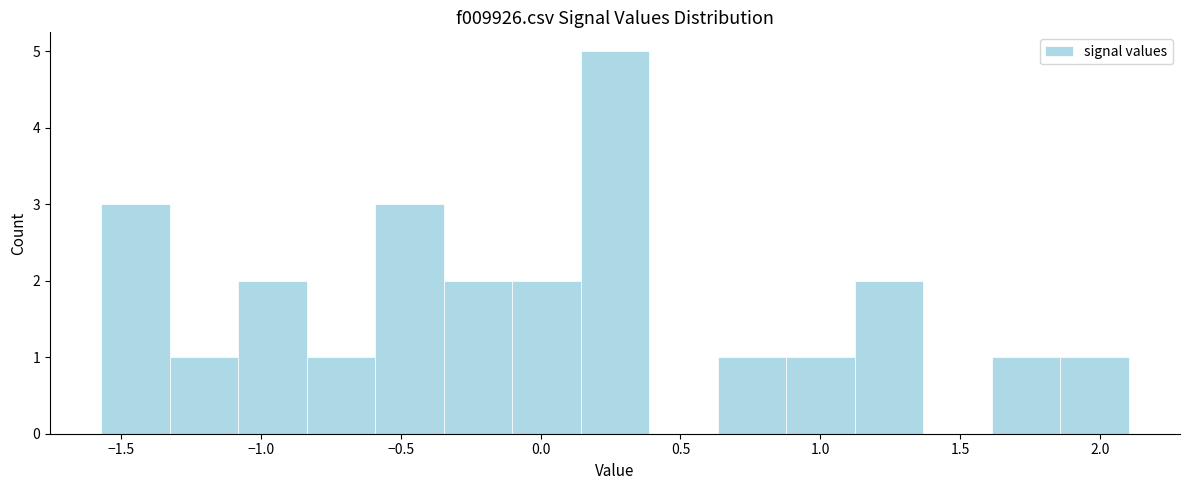

Over which range of the x-axis is the bar tallest?

0.15 to 0.40